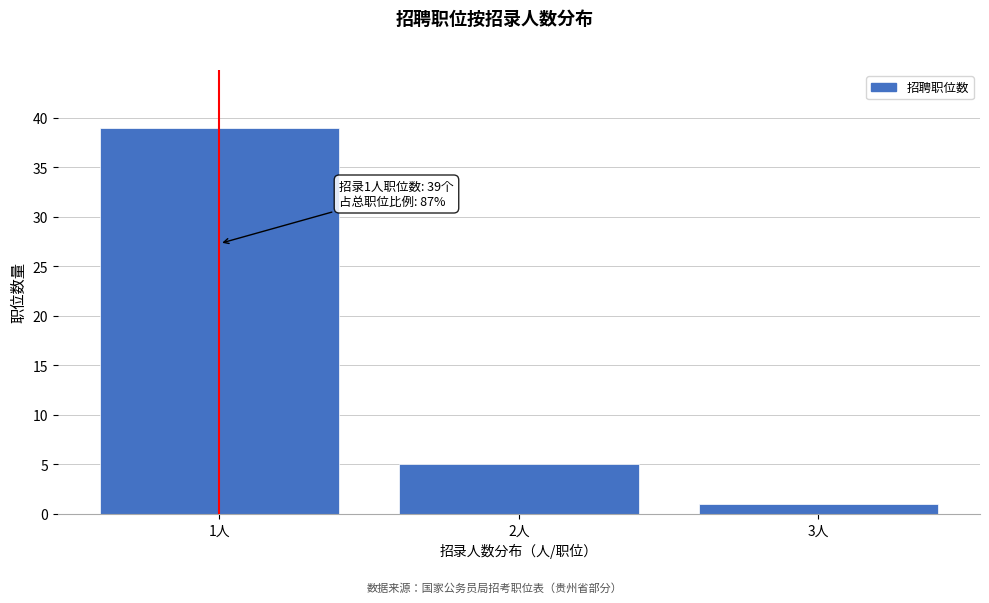

Which range on the x-axis has the tallest bar?

0.5 to 1.5